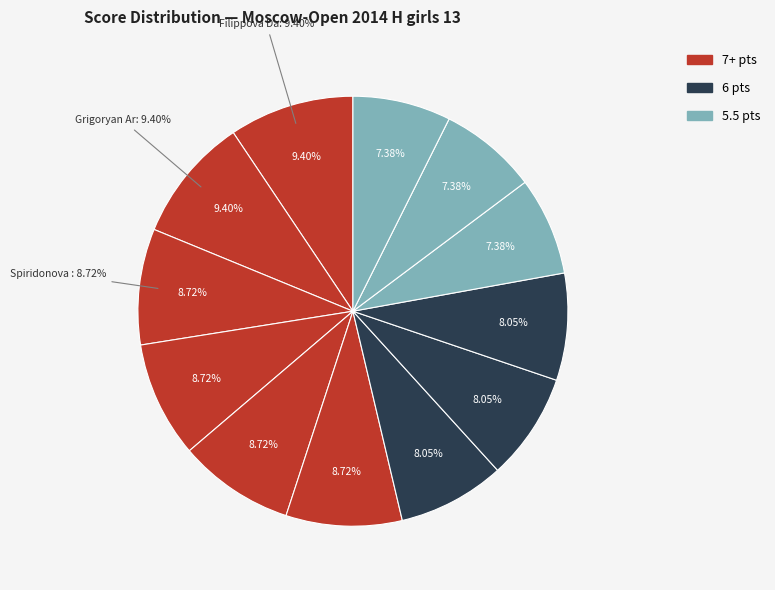

Approximately how many times larger is the value at Kondakova Yulia compared to Spiridonova Yana?

0.8